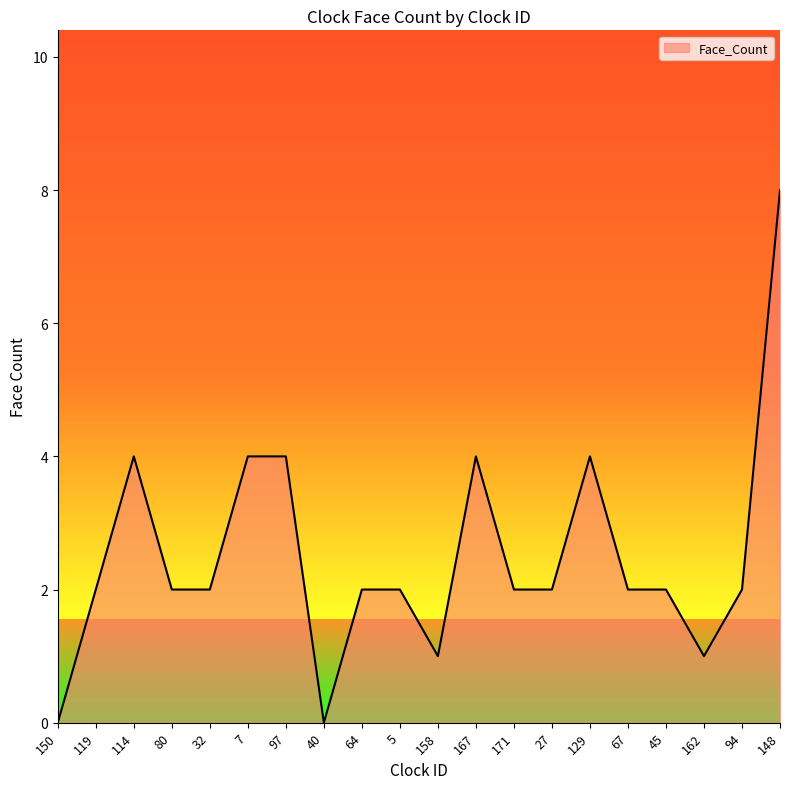

True or false: the data has more than 2 interior local peaks.

True